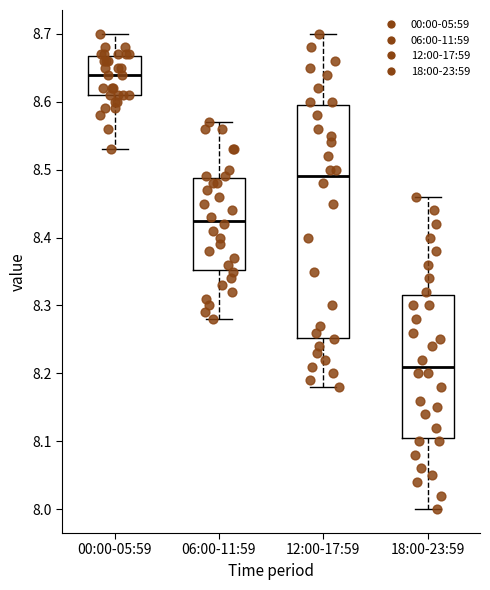

Reading left to right, transcribe this box plot: for each box, give where its median line is, the range the box spans, and where its two whiskers end, as read against the y-axis. The values are not printed on the chart, so give them approximately, as read against the axis.

00:00-05:59: median 8.64, box 8.61 to 8.67, whiskers 8.53 to 8.70
06:00-11:59: median 8.43, box 8.35 to 8.49, whiskers 8.28 to 8.57
12:00-17:59: median 8.49, box 8.25 to 8.60, whiskers 8.18 to 8.70
18:00-23:59: median 8.21, box 8.11 to 8.32, whiskers 8.00 to 8.46